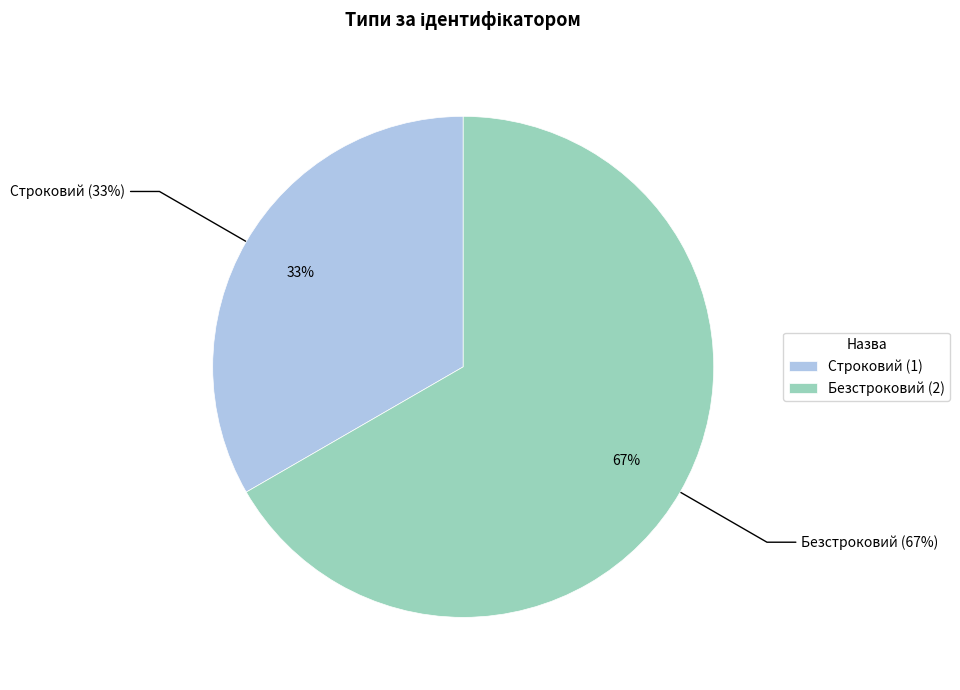

Which category has the biggest portion of the pie?

Безстроковий